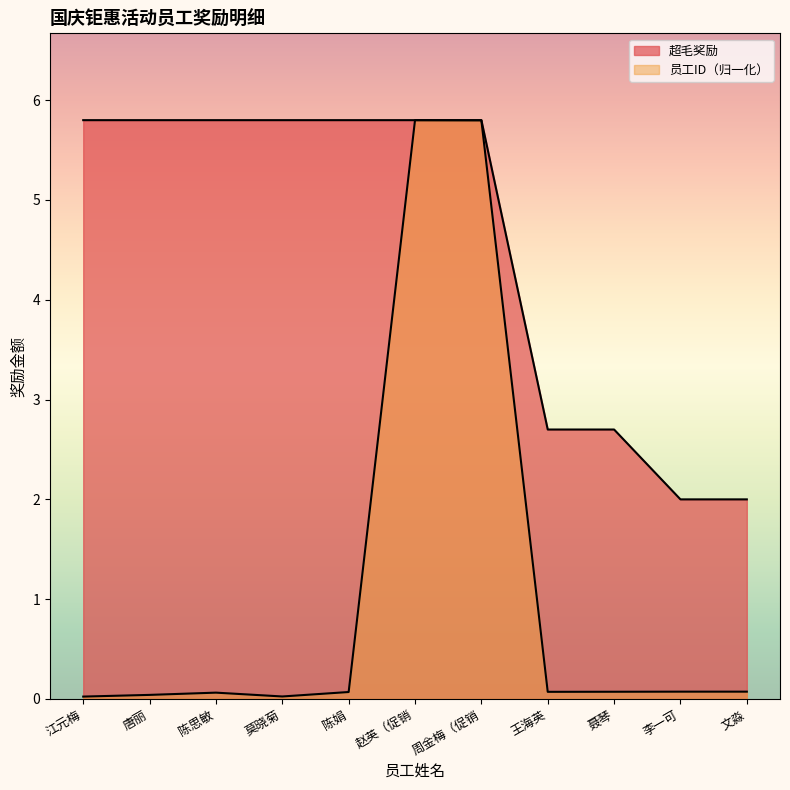

What is the value of the 员工ID point at the 10th from the left?

0.1